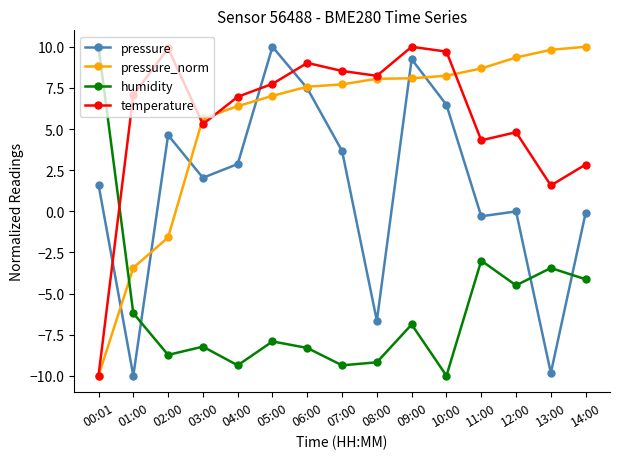

How many distinct data groups are displayed?

4